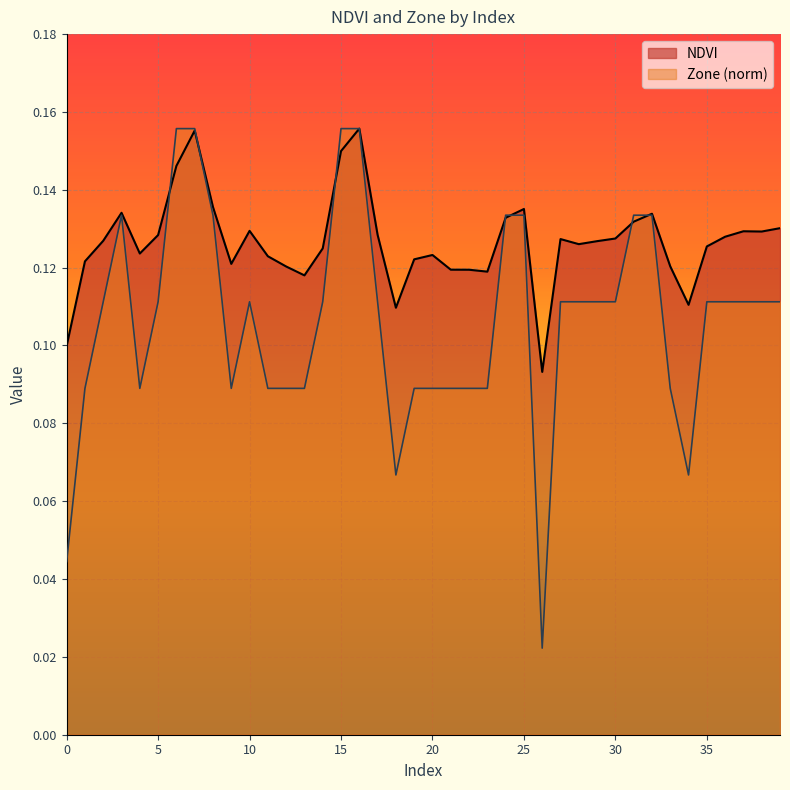

What is the value of the Zone point at the 11th from the left?

0.1